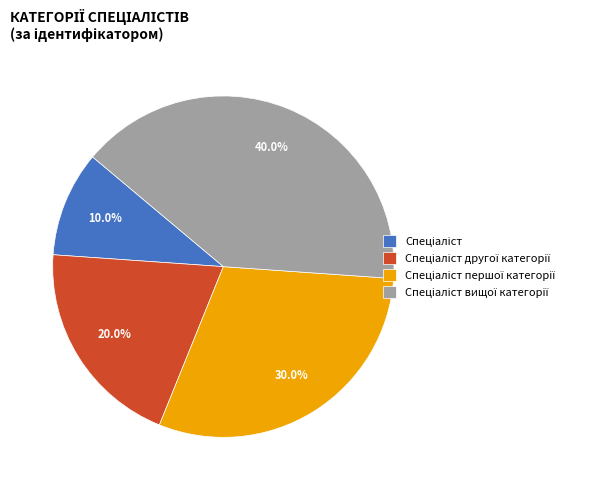

Is there any slice that represents more than half of the pie?

No